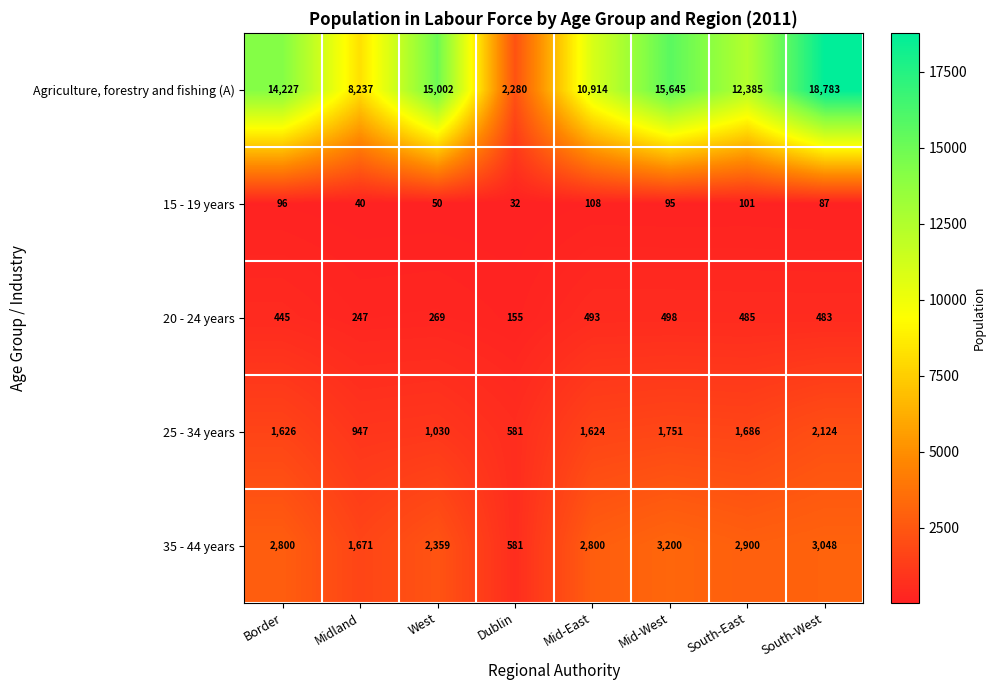

At how many categories does at least one series exceed 6826?

7